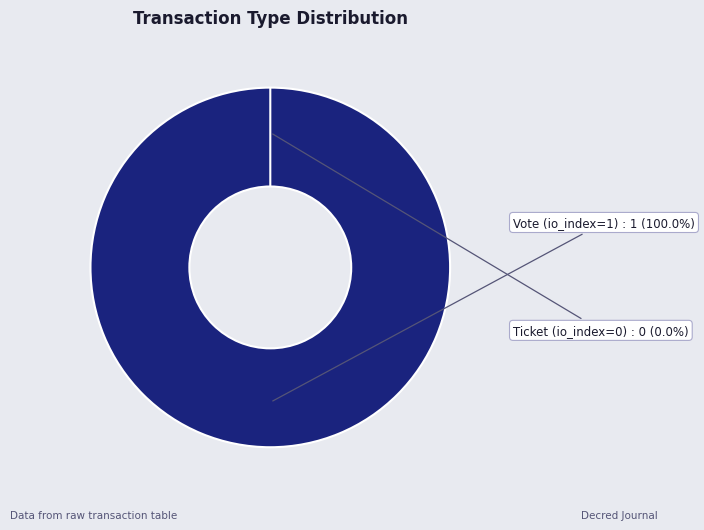

Which slice represents more than half of the pie?

Vote (io_index=1)